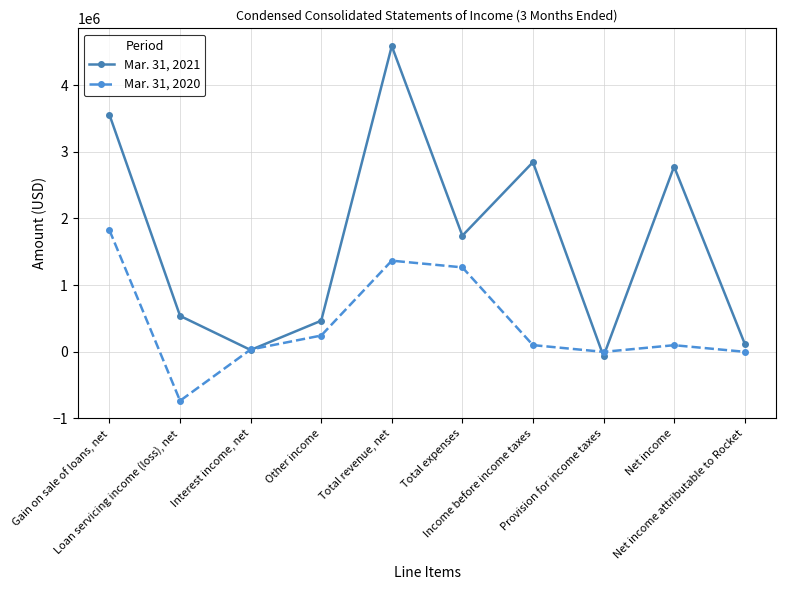

What position from the left is Gain on sale of loans, net?

1